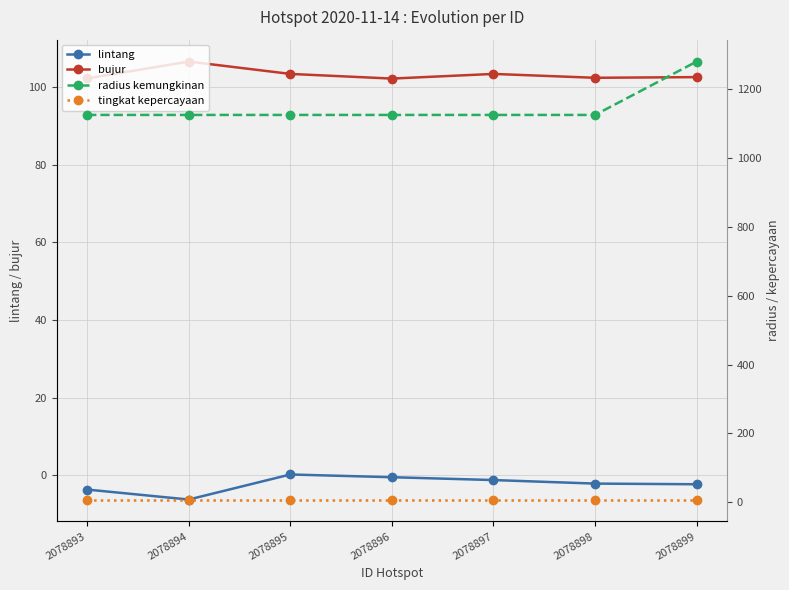

At 2078898, list the series in order from smallest to largest.

lintang, tingkat kepercayaan, bujur, radius kemungkinan